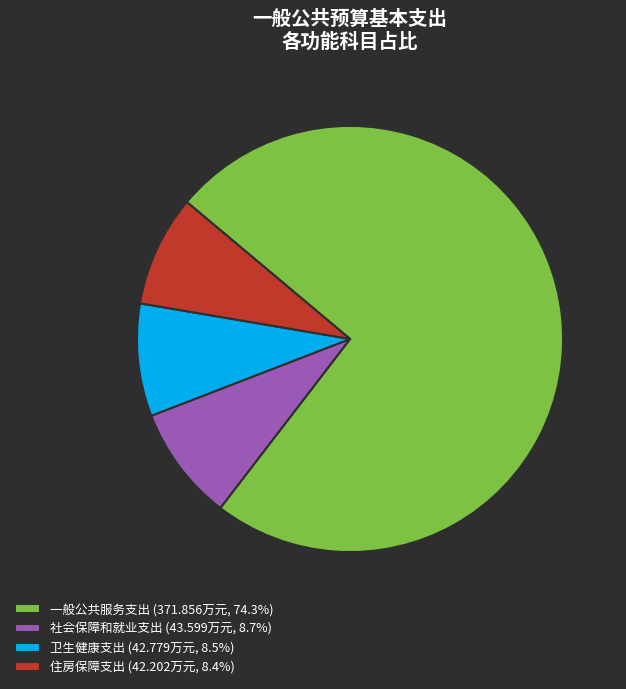

What is the ratio of the value at 社会保障和就业支出 (43.599万元, 8.7%) to the value at 住房保障支出 (42.202万元, 8.4%)?

1.0